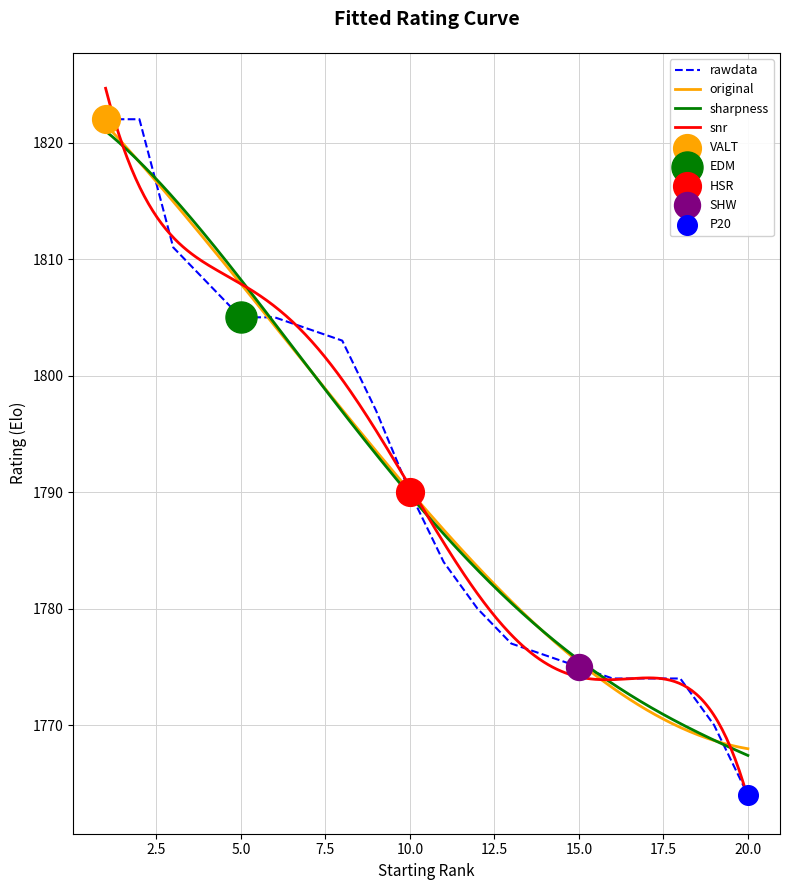

What is the change in value from 1 to 3?

-11